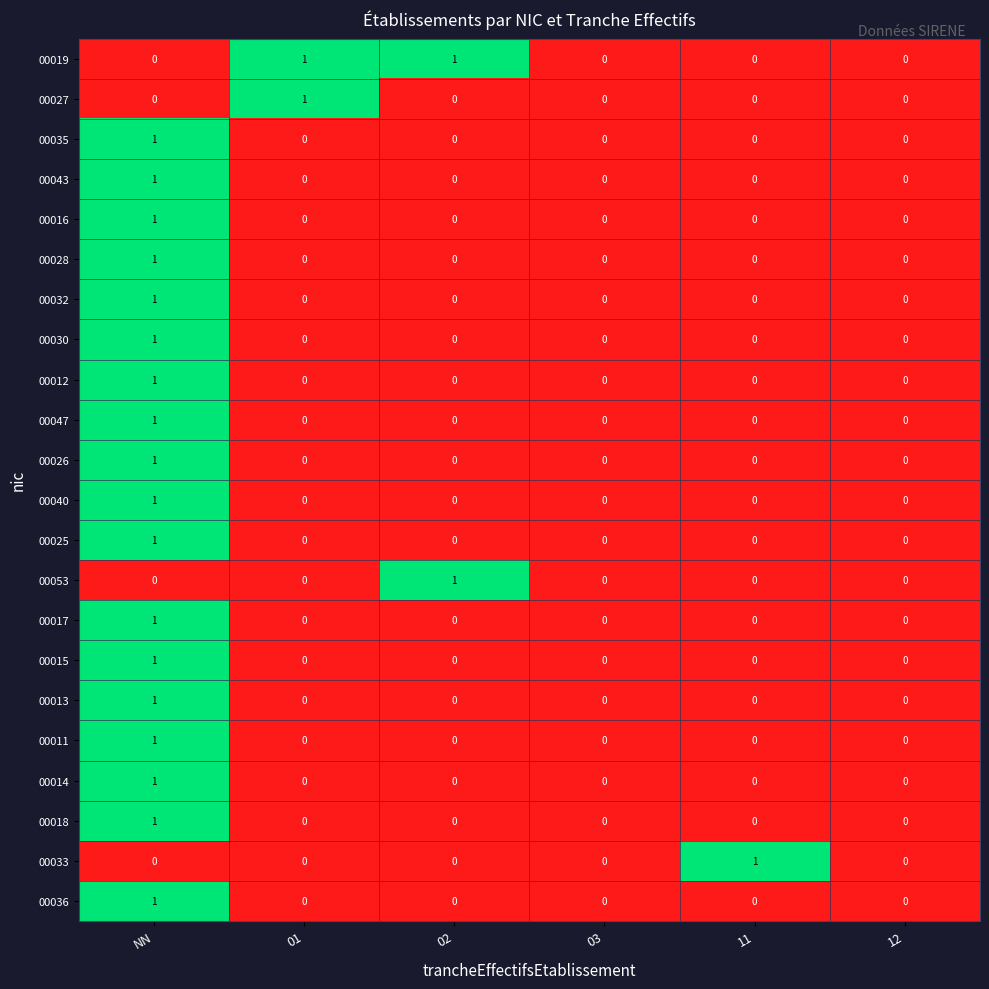

Is it true that 00018 equals 0 at 02?

True